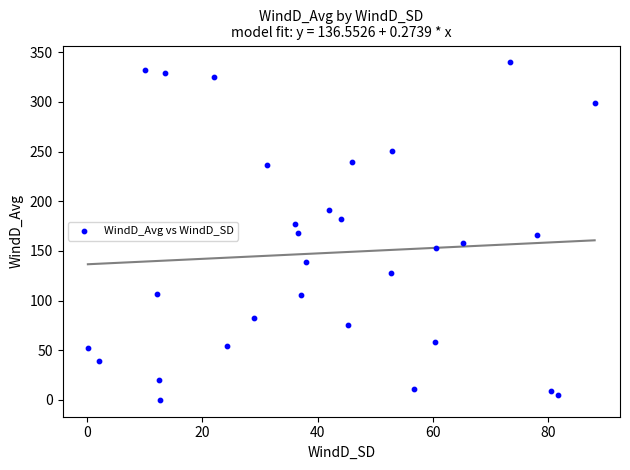

What is the range of X values (max minus min)?

88.0